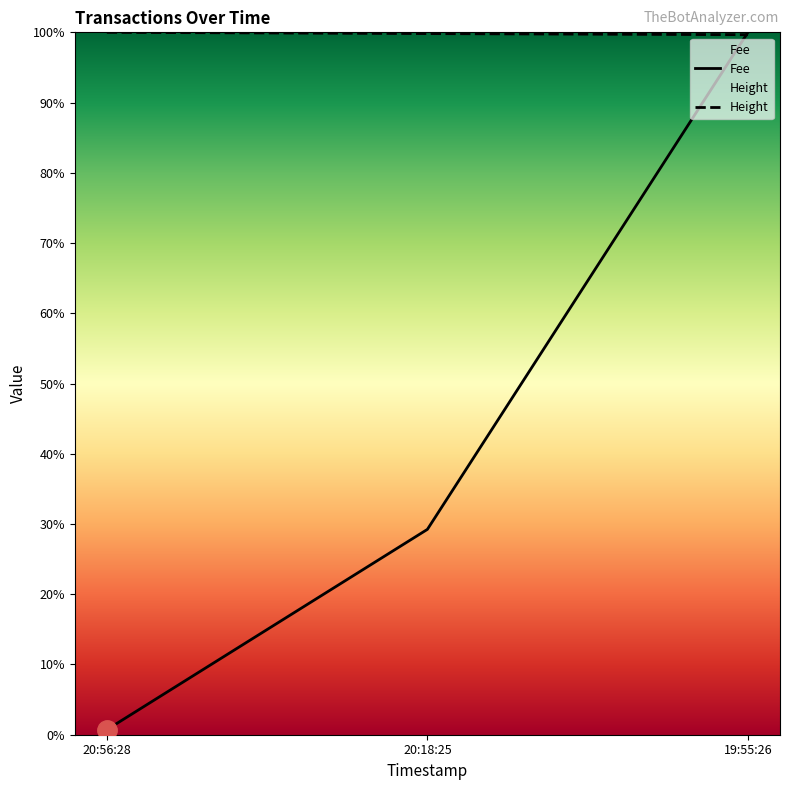

Reading left to right, extract all data points from this chart.

Fee: 0.7	29.2	100.0
Height: 100.0	99.8	99.7